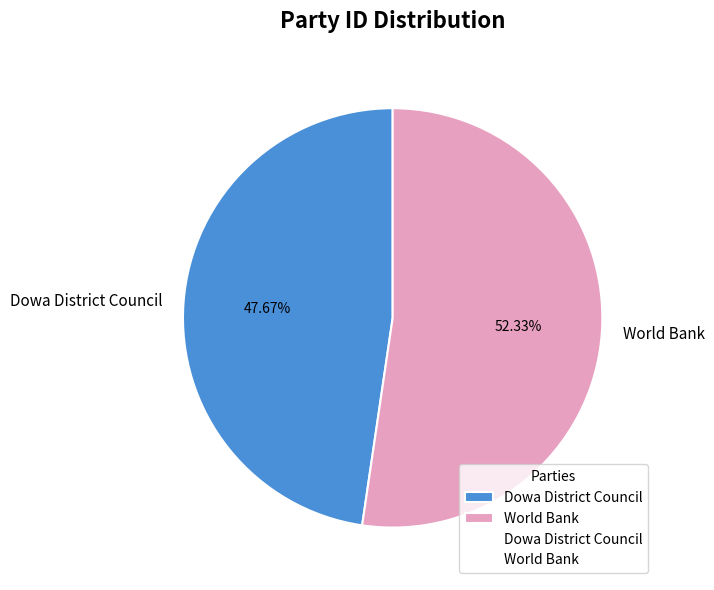

Rank the categories by value from lowest to highest.

Dowa District Council, World Bank